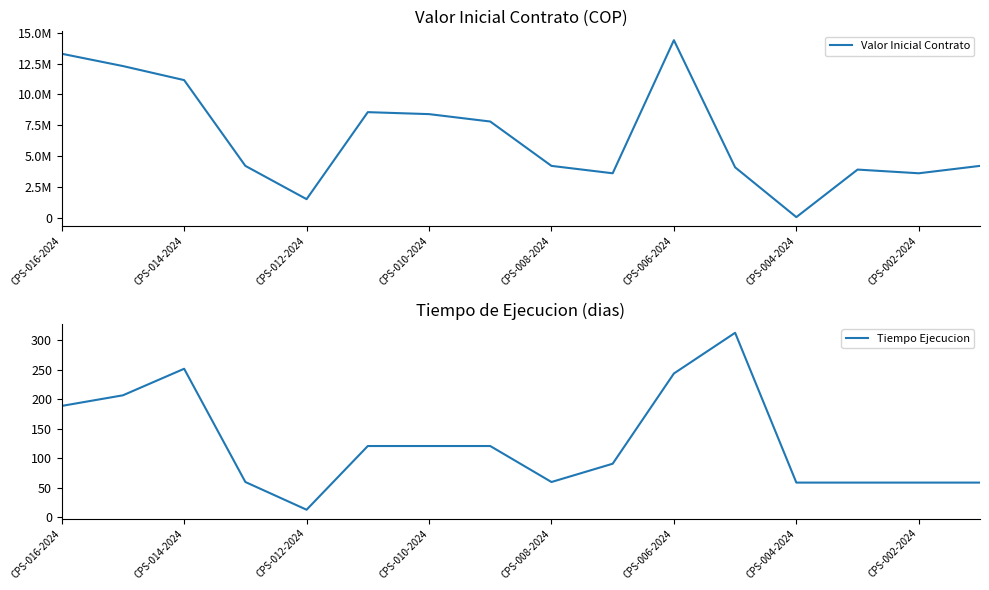

The Tiempo Ejecucion series shows 121 at CPS-010-2024. True or false?

True